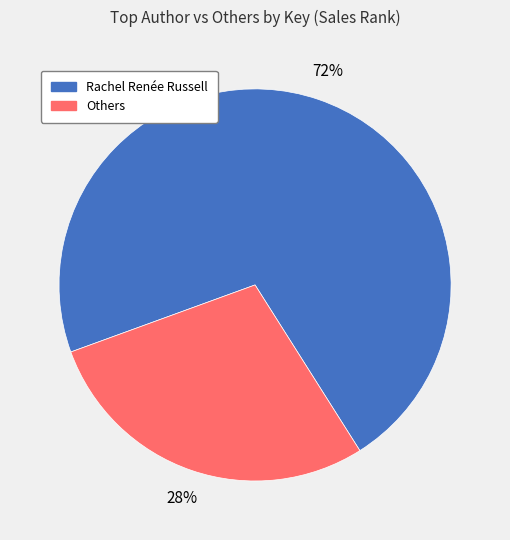

To the nearest percent, what is the average slice percentage?

50%